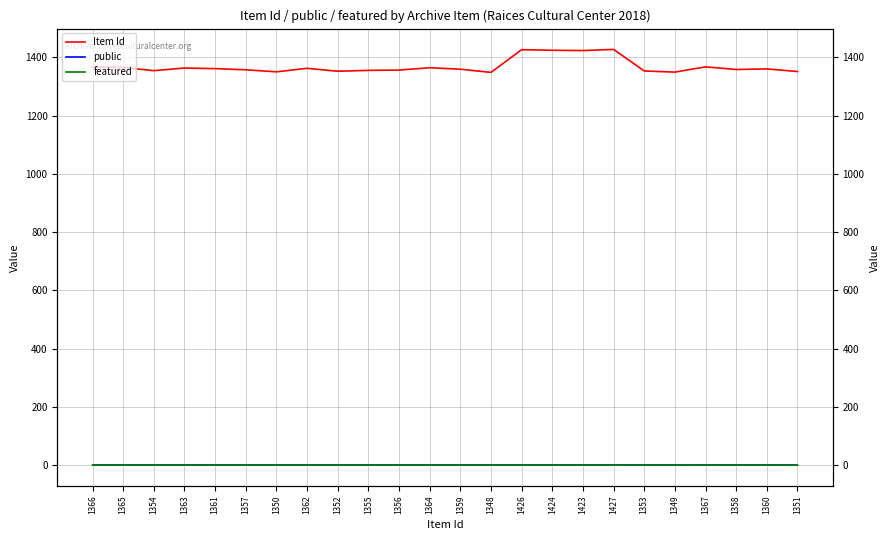

True or false: Item Id and public intersect in this chart.

False